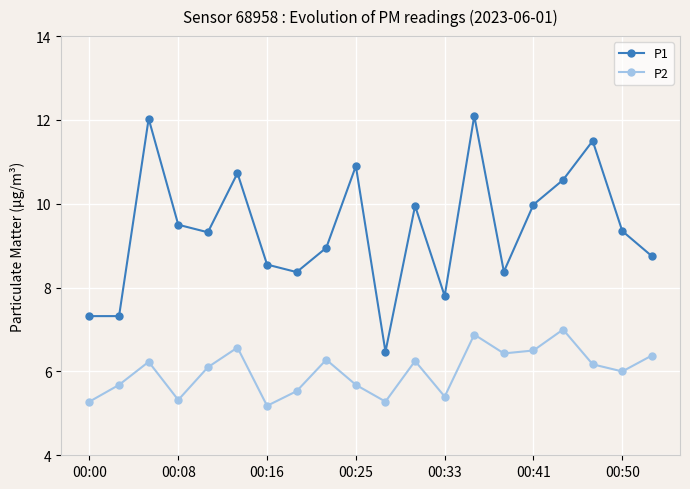

True or false: P2 and P1 intersect in this chart.

False